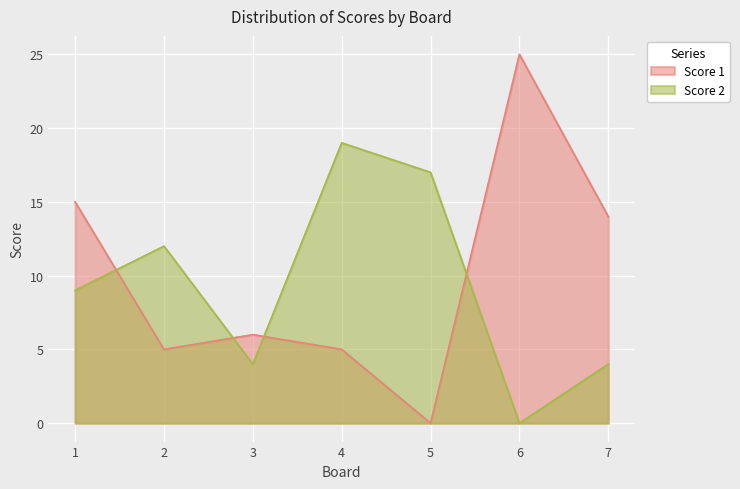

What is the value of the Score 2 point at the 1st from the left?

9